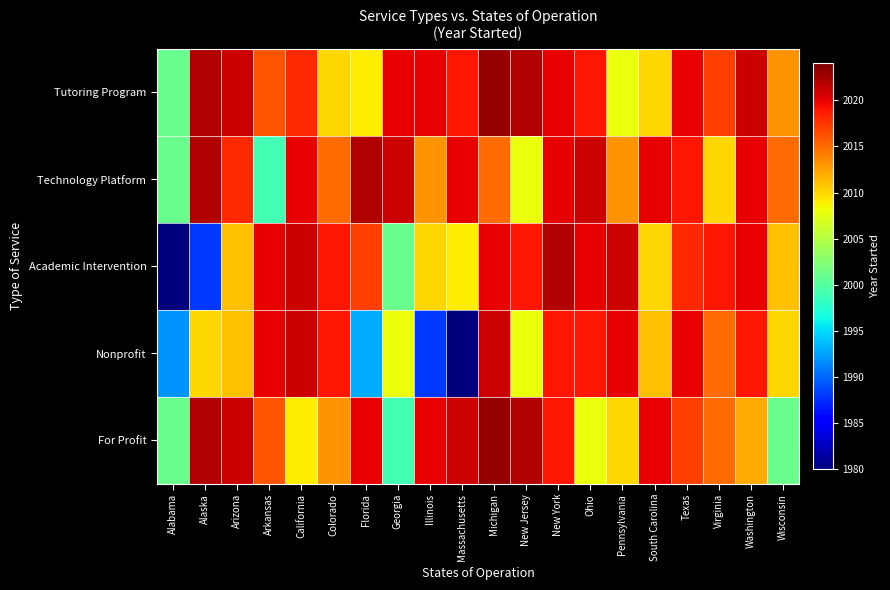

Which series has the largest total across all categories?

Tutoring Program